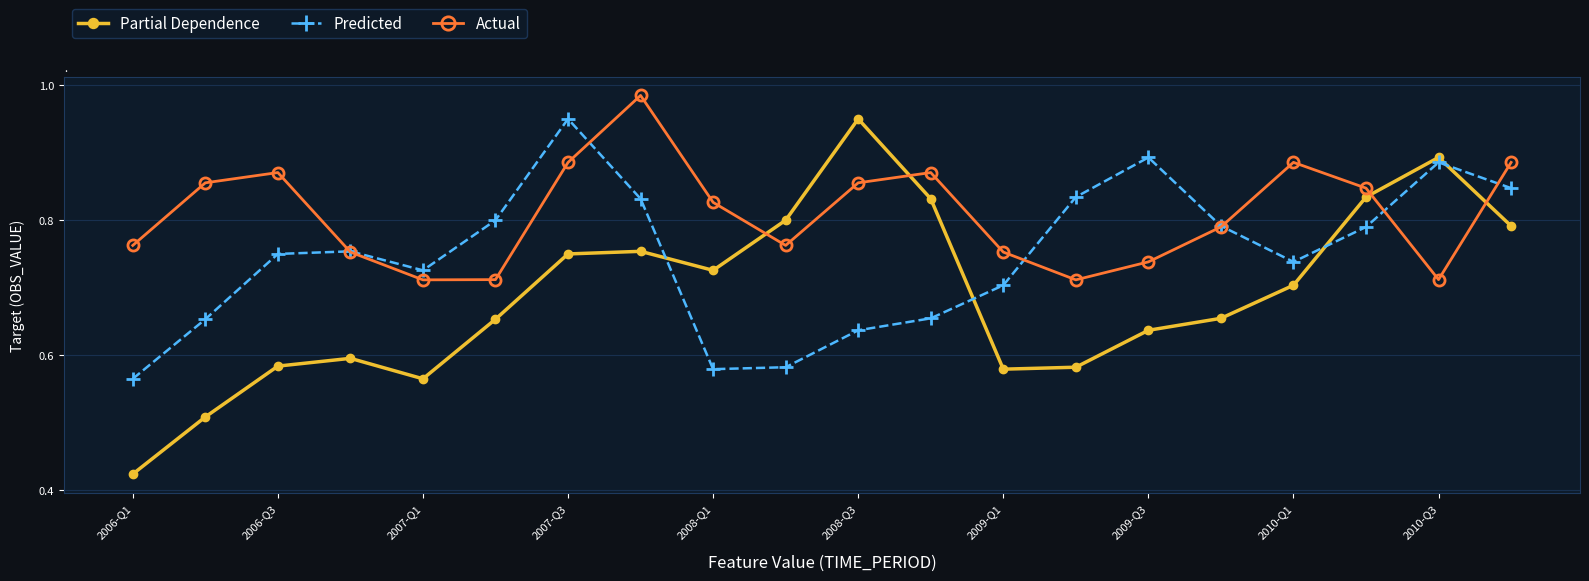

Which series has the largest total across all categories?

Actual